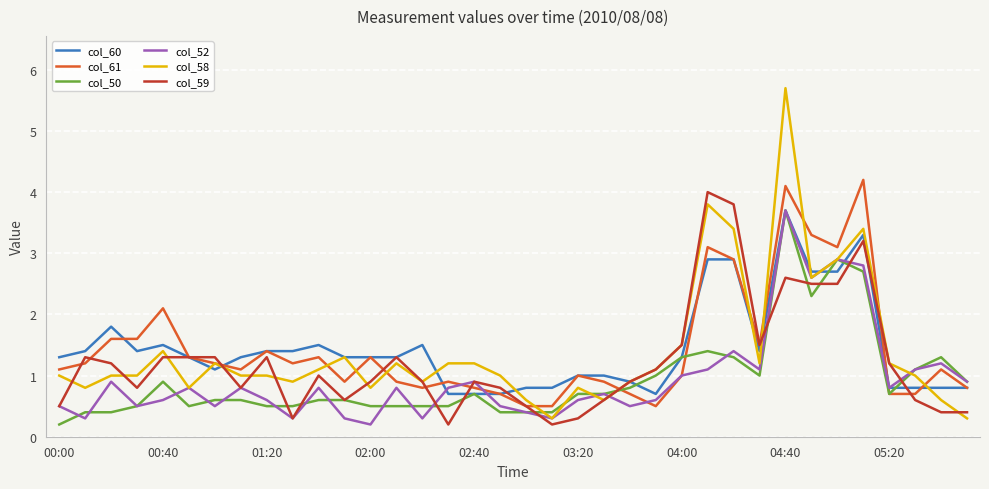

What is the maximum value for col_60?

3.7